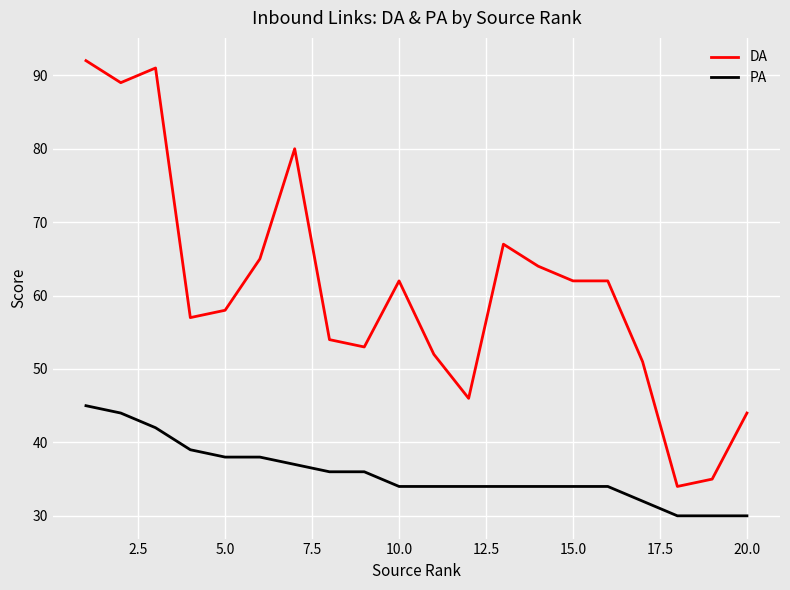

List the series in order of their peak value, highest first.

DA, PA